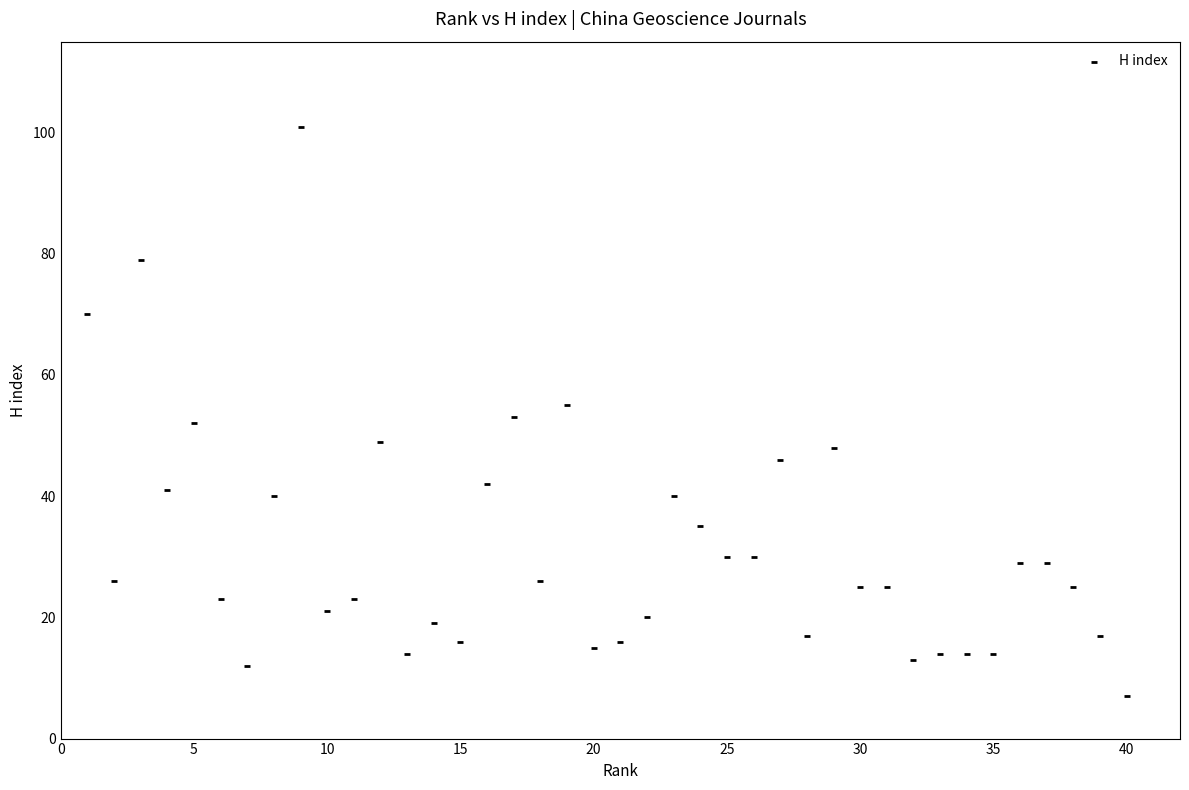

What is the range of X values (max minus min)?

39